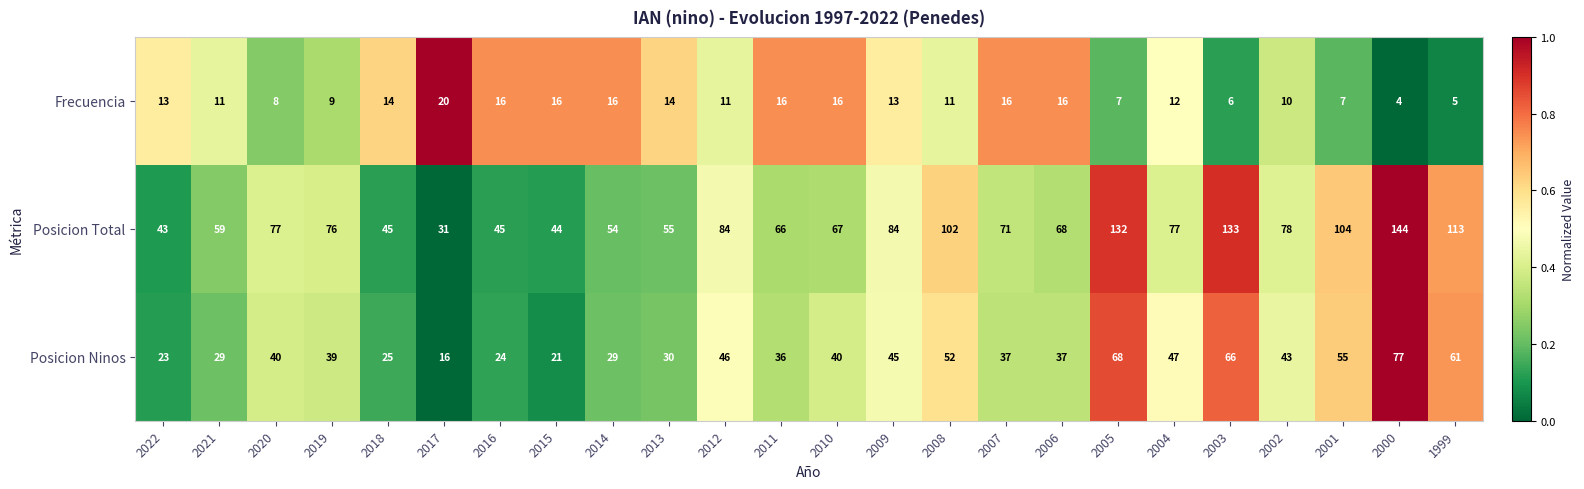

What is the spread (max minus min) of values at 1999?

108